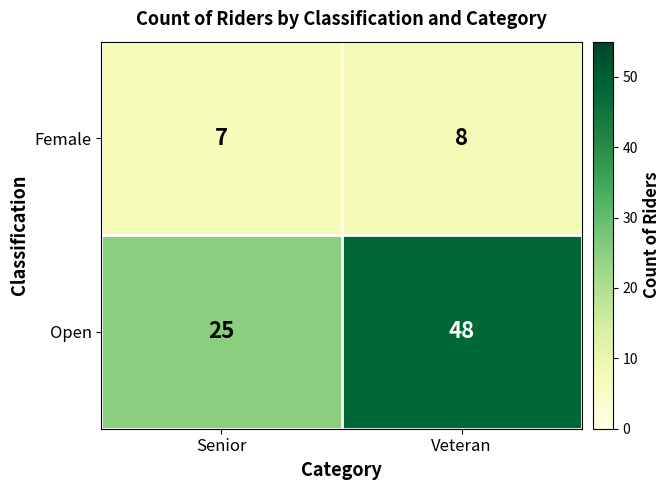

Which series has the largest total across all categories?

Open